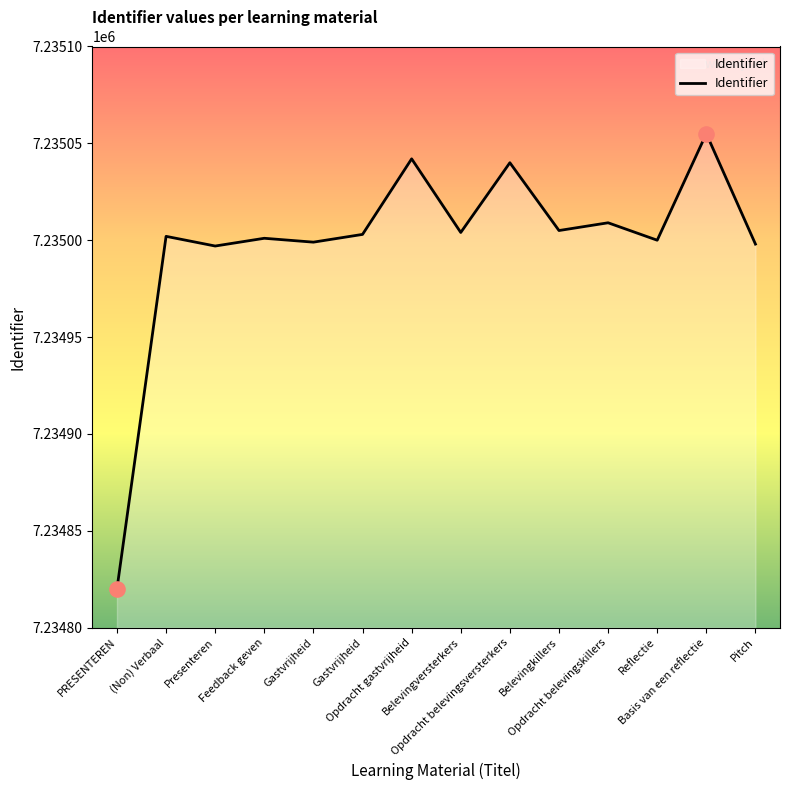

Which has a higher value, Gastvrijheid or (Non) Verbaal?

(Non) Verbaal